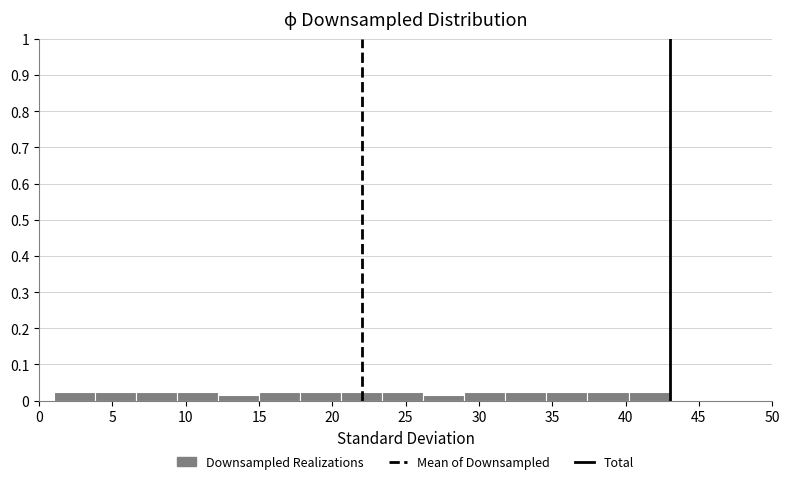

Reading left to right, transcribe this chart: for each bar, give the range it covers on the x-axis and its height. Neither the bar edges nor the heights are printed on the chart, so give them approximately, as read against the axes.

1.0 to 3.8: 0.02
3.8 to 6.6: 0.02
6.6 to 9.4: 0.02
9.4 to 12.2: 0.02
12.2 to 15.0: 0.02
15.0 to 17.8: 0.02
17.8 to 20.6: 0.02
20.6 to 23.4: 0.02
23.4 to 26.2: 0.02
26.2 to 29.0: 0.02
29.0 to 31.8: 0.02
31.8 to 34.6: 0.02
34.6 to 37.4: 0.02
37.4 to 40.2: 0.02
40.2 to 43.0: 0.02